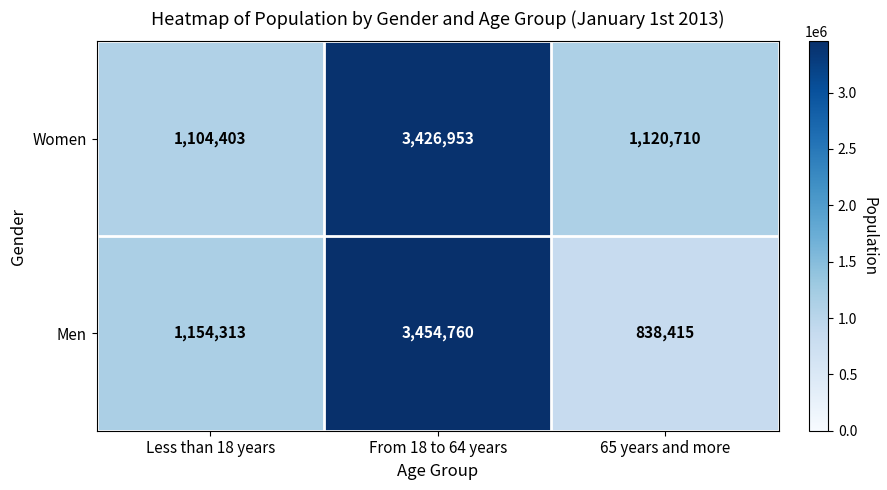

List the series in order of their overall mean, highest first.

Women, Men